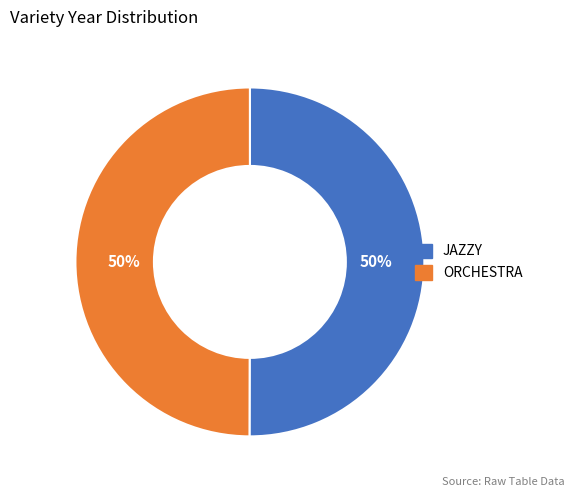

To the nearest percent, what portion does JAZZY represent?

50%